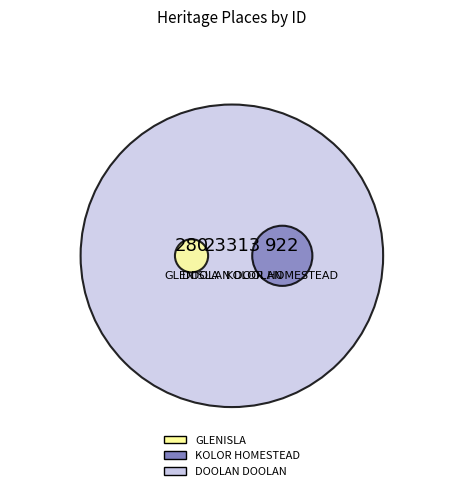

Which category has the smallest portion of the pie?

GLENISLA